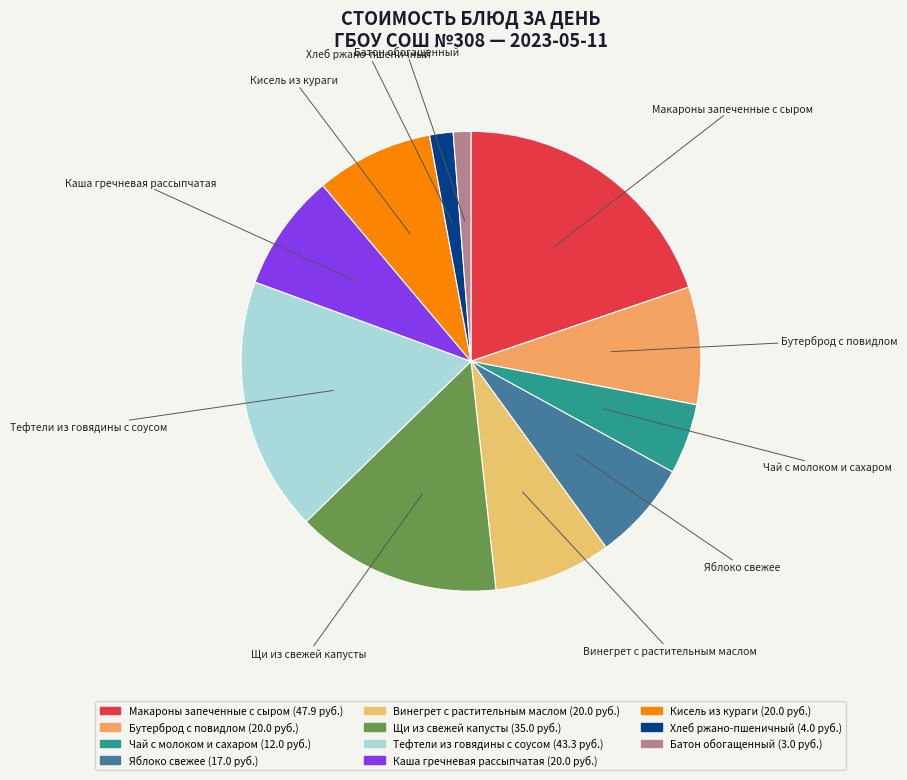

Is the sum of Кисель из кураги and Яблоко свежее greater than half?

No